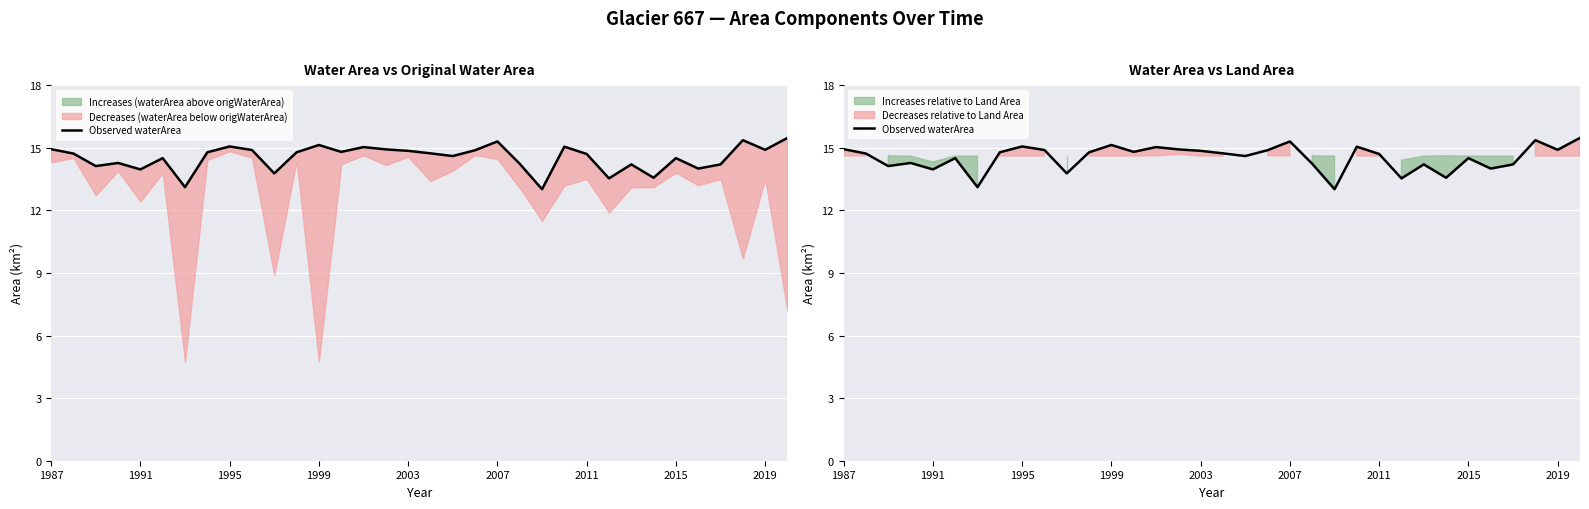

The chart shows a value of 14.9 at 9. True or false?

True